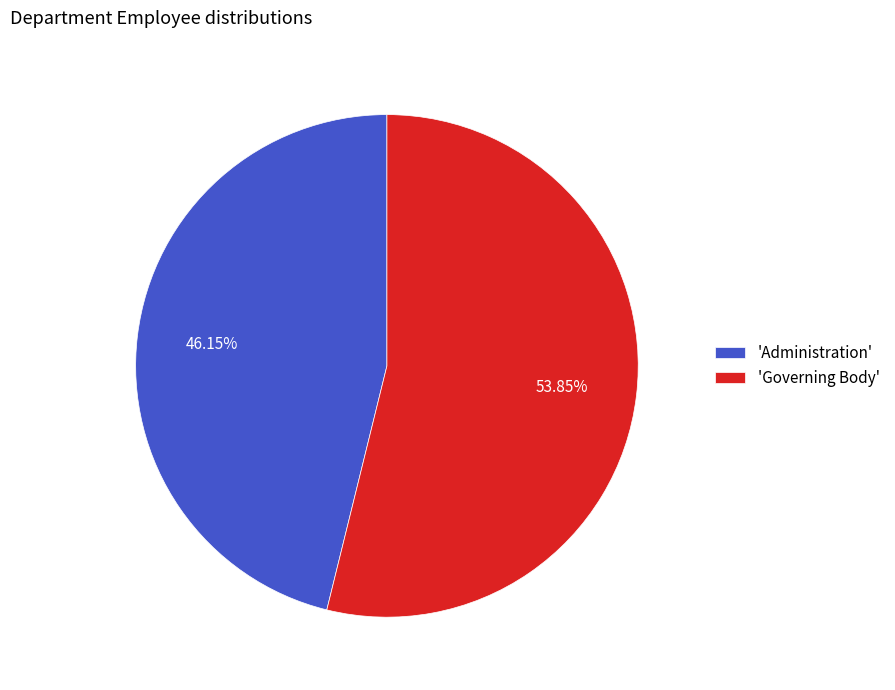

What is the majority slice?

'Governing Body'